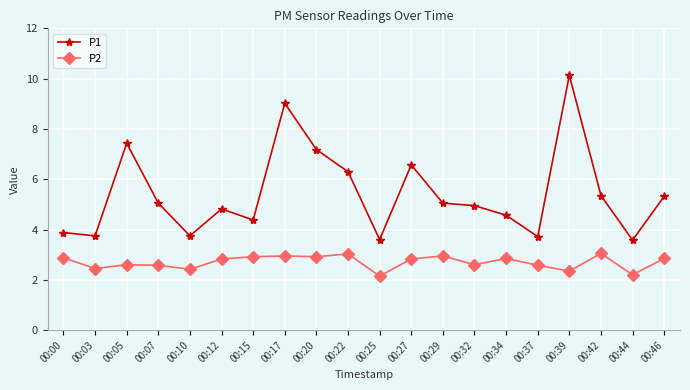

Where is the first local maximum for P1?

00:05